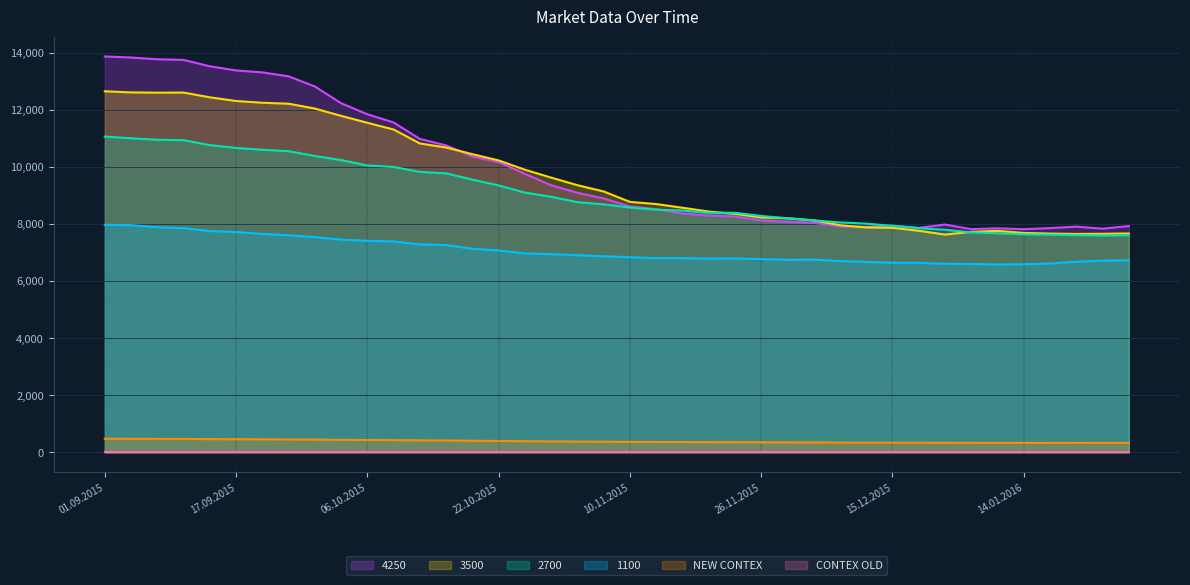

Is the value of 3500 at 06.10.2015 greater than the value of 2700 at 26.11.2015?

Yes